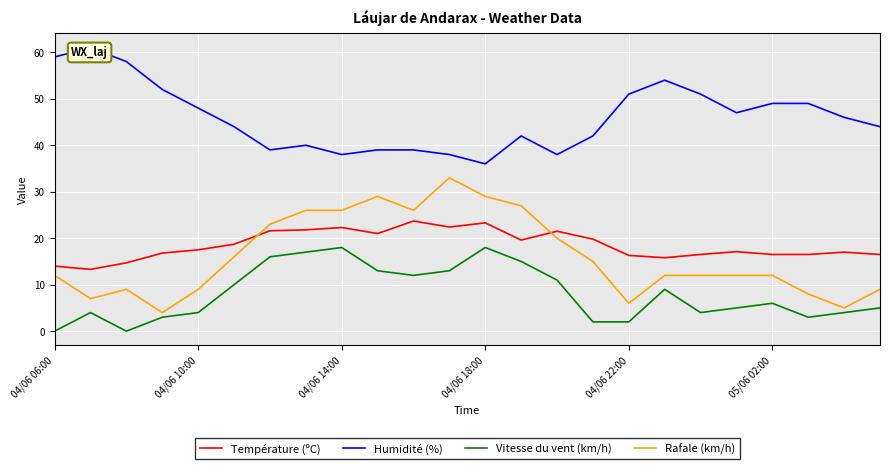

What is the sum of the Température (ºC) values at 23 and 04/06 06:00?

30.5